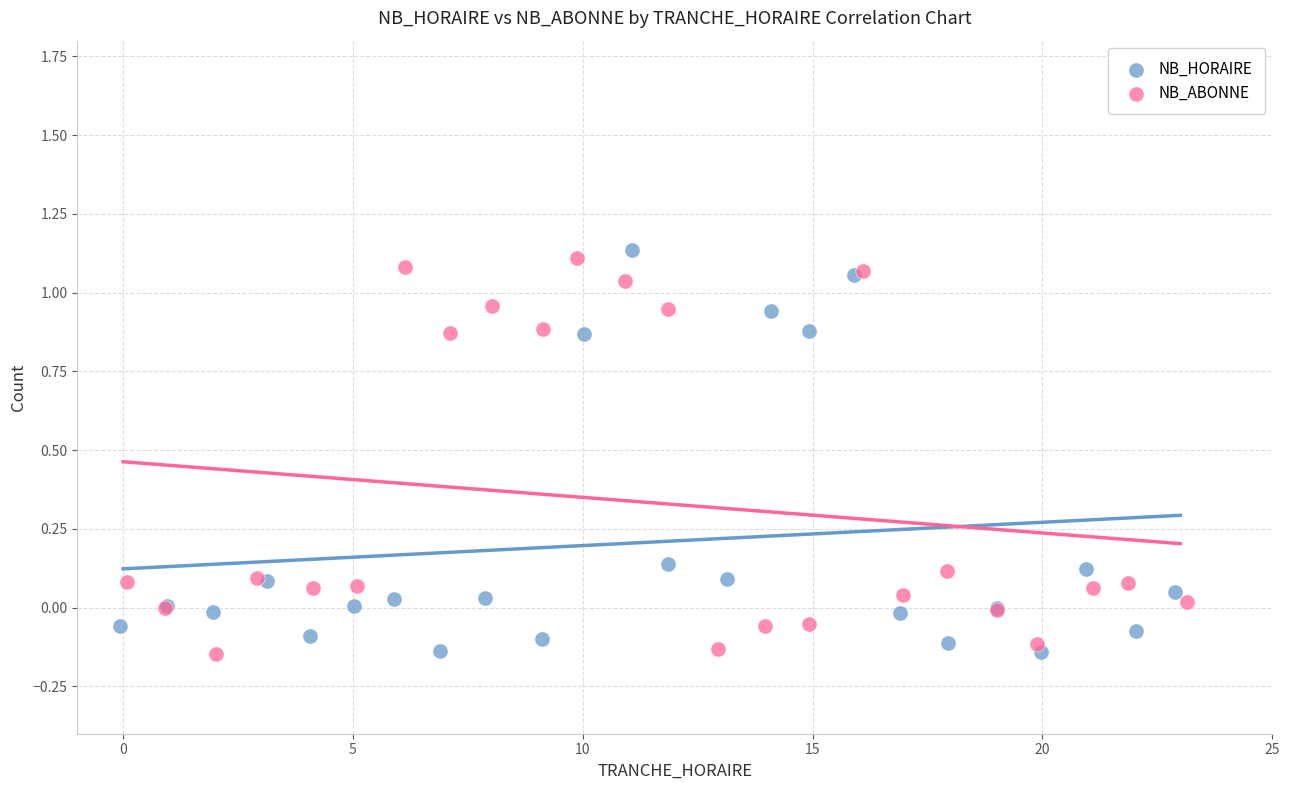

What are all the series names shown in the legend?

NB_HORAIRE, NB_ABONNE